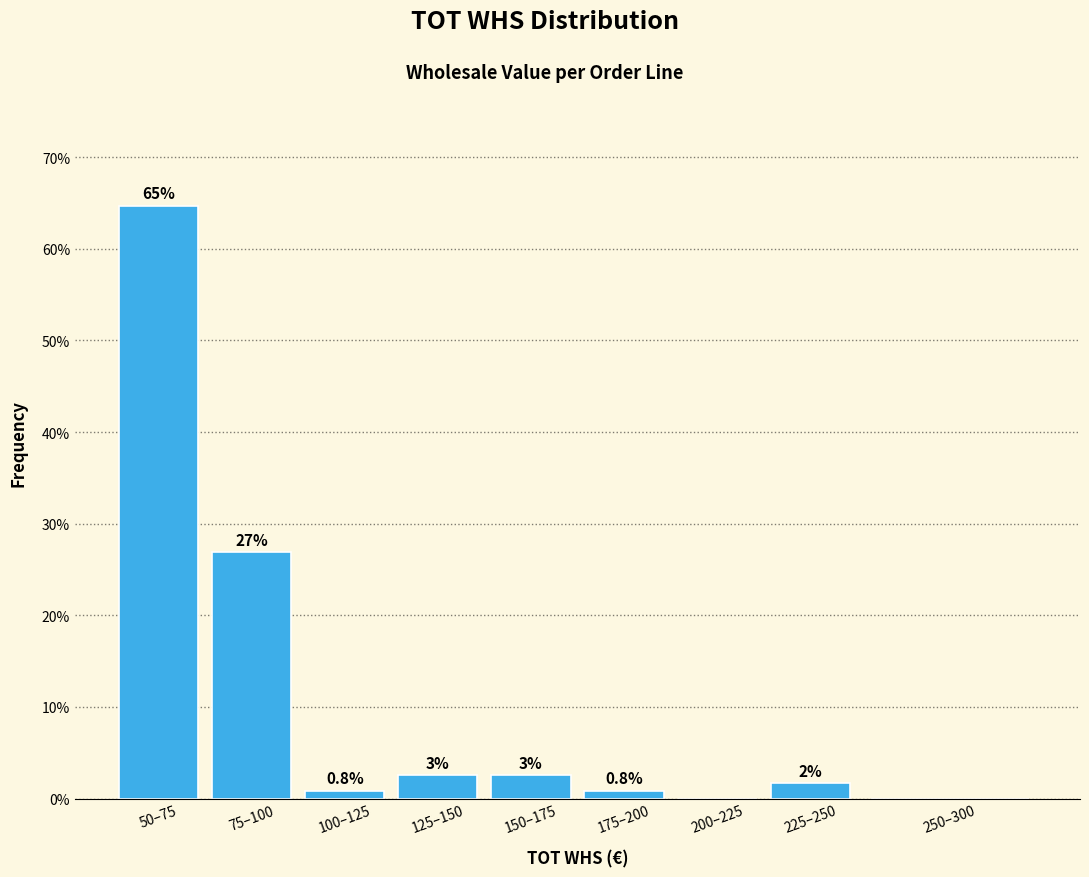

Which category has the highest value across all series?

50–75